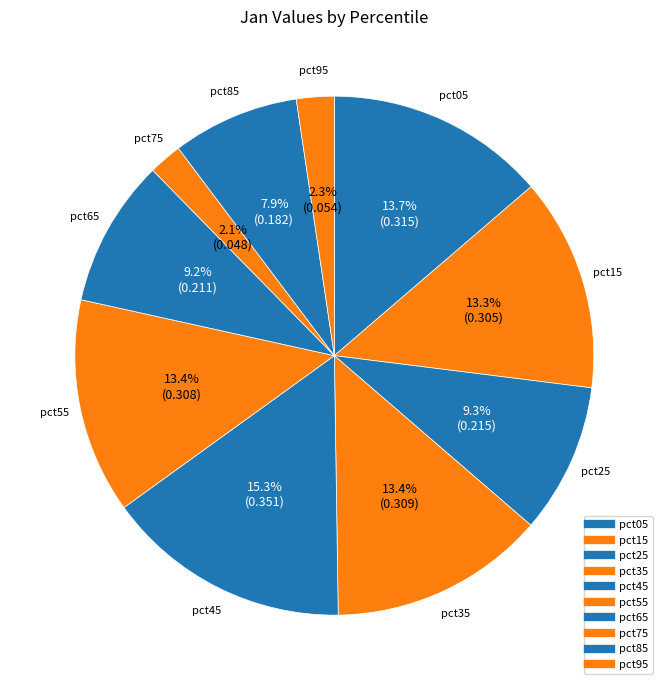

To the nearest percent, what portion does pct55 represent?

13%